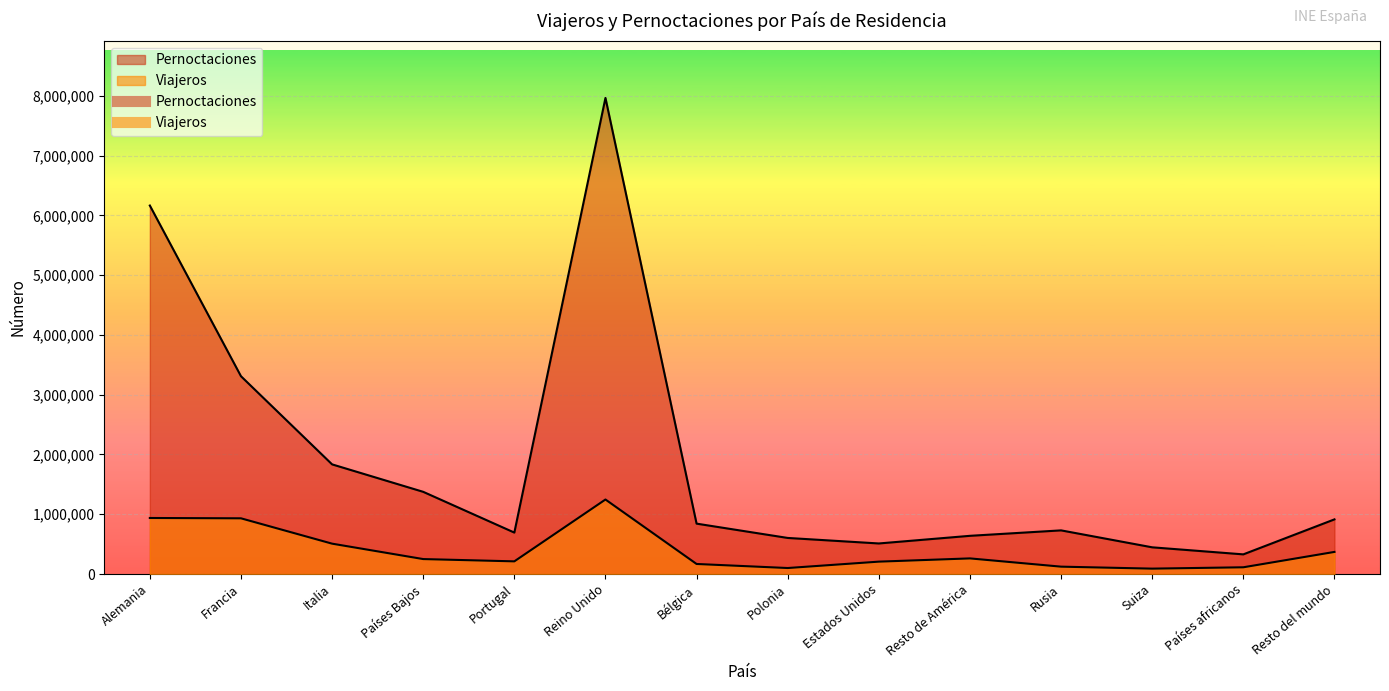

How many interior local valleys does the Pernoctaciones series have?

3